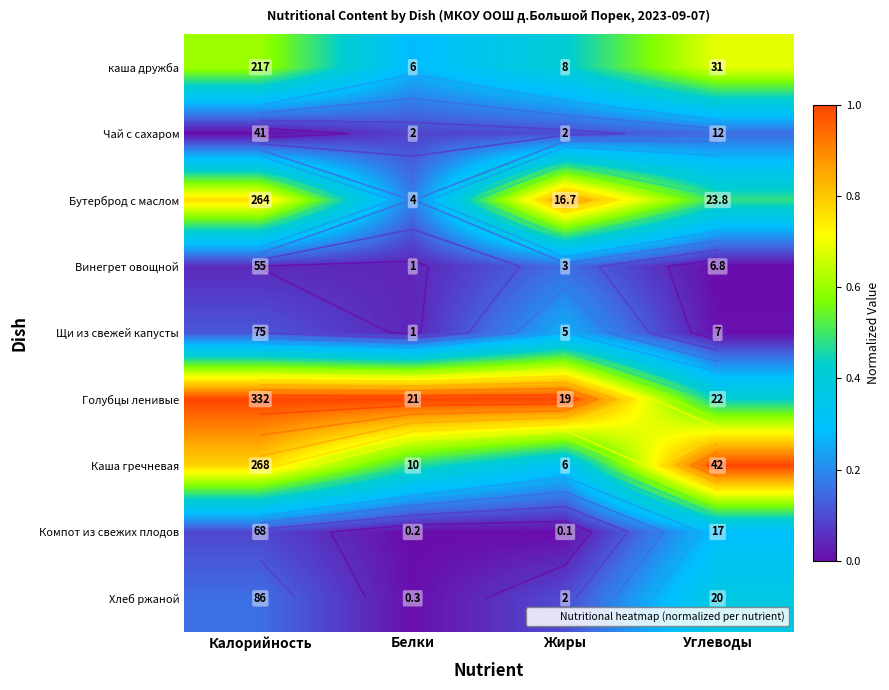

List the series in order of their peak value, highest first.

Голубцы ленивые, Каша гречневая, Бутерброд с маслом, каша дружба, Хлеб ржаной, Компот из свежих плодов, Щи из свежей капусты, Винегрет овощной, Чай с сахаром